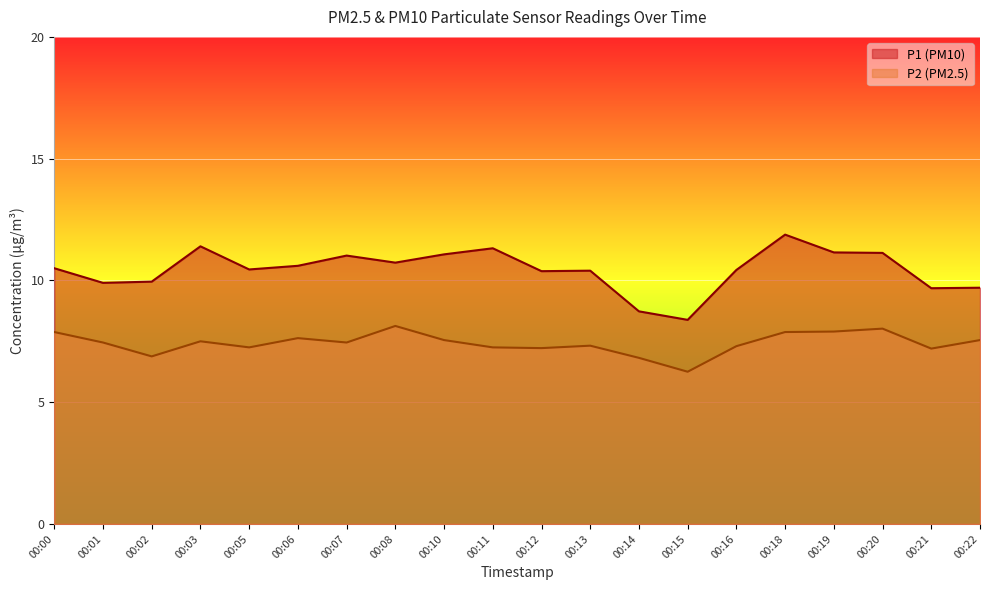

What is the spread (max minus min) of values at 00:19?

3.2